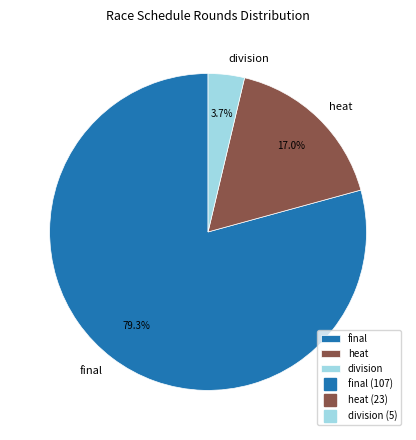

To the nearest percent, what percentage of the pie is final?

79%